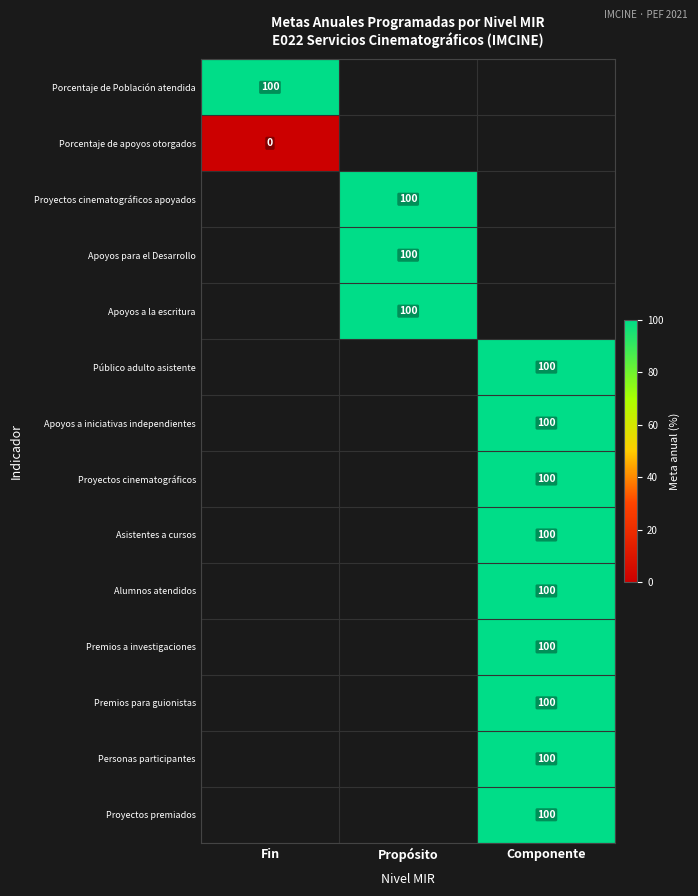

True or false: Apoyos para el Desarrollo has a value of 32 at Propósito.

False